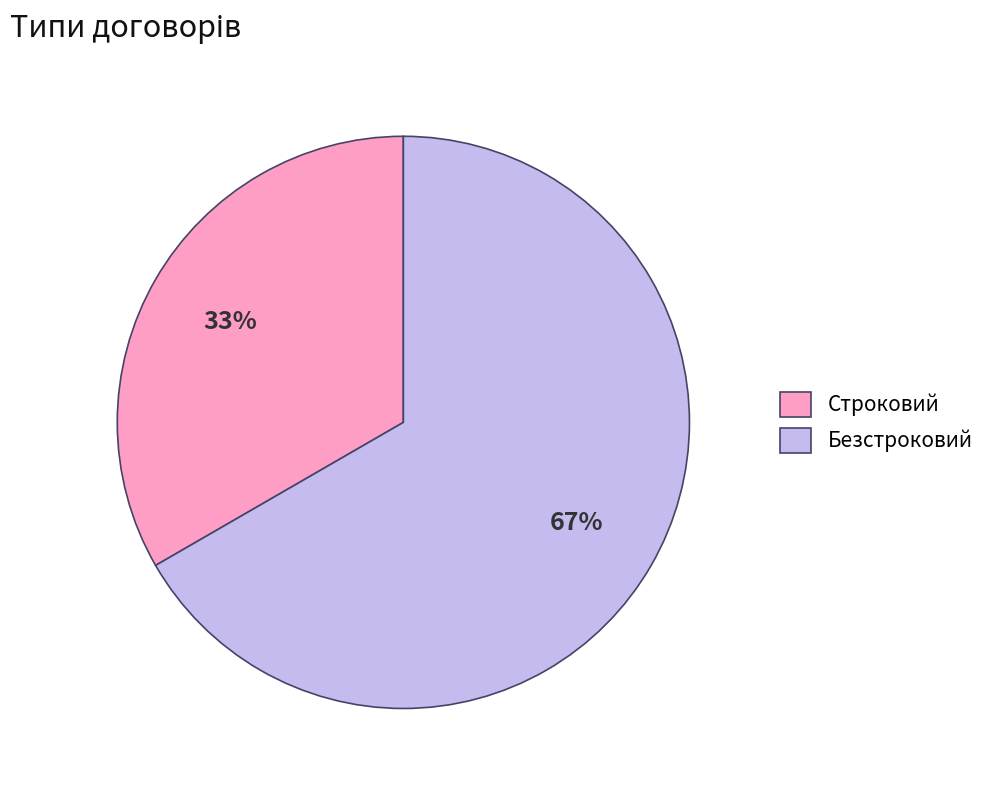

True or false: Строковий accounts for 33% of the total.

True